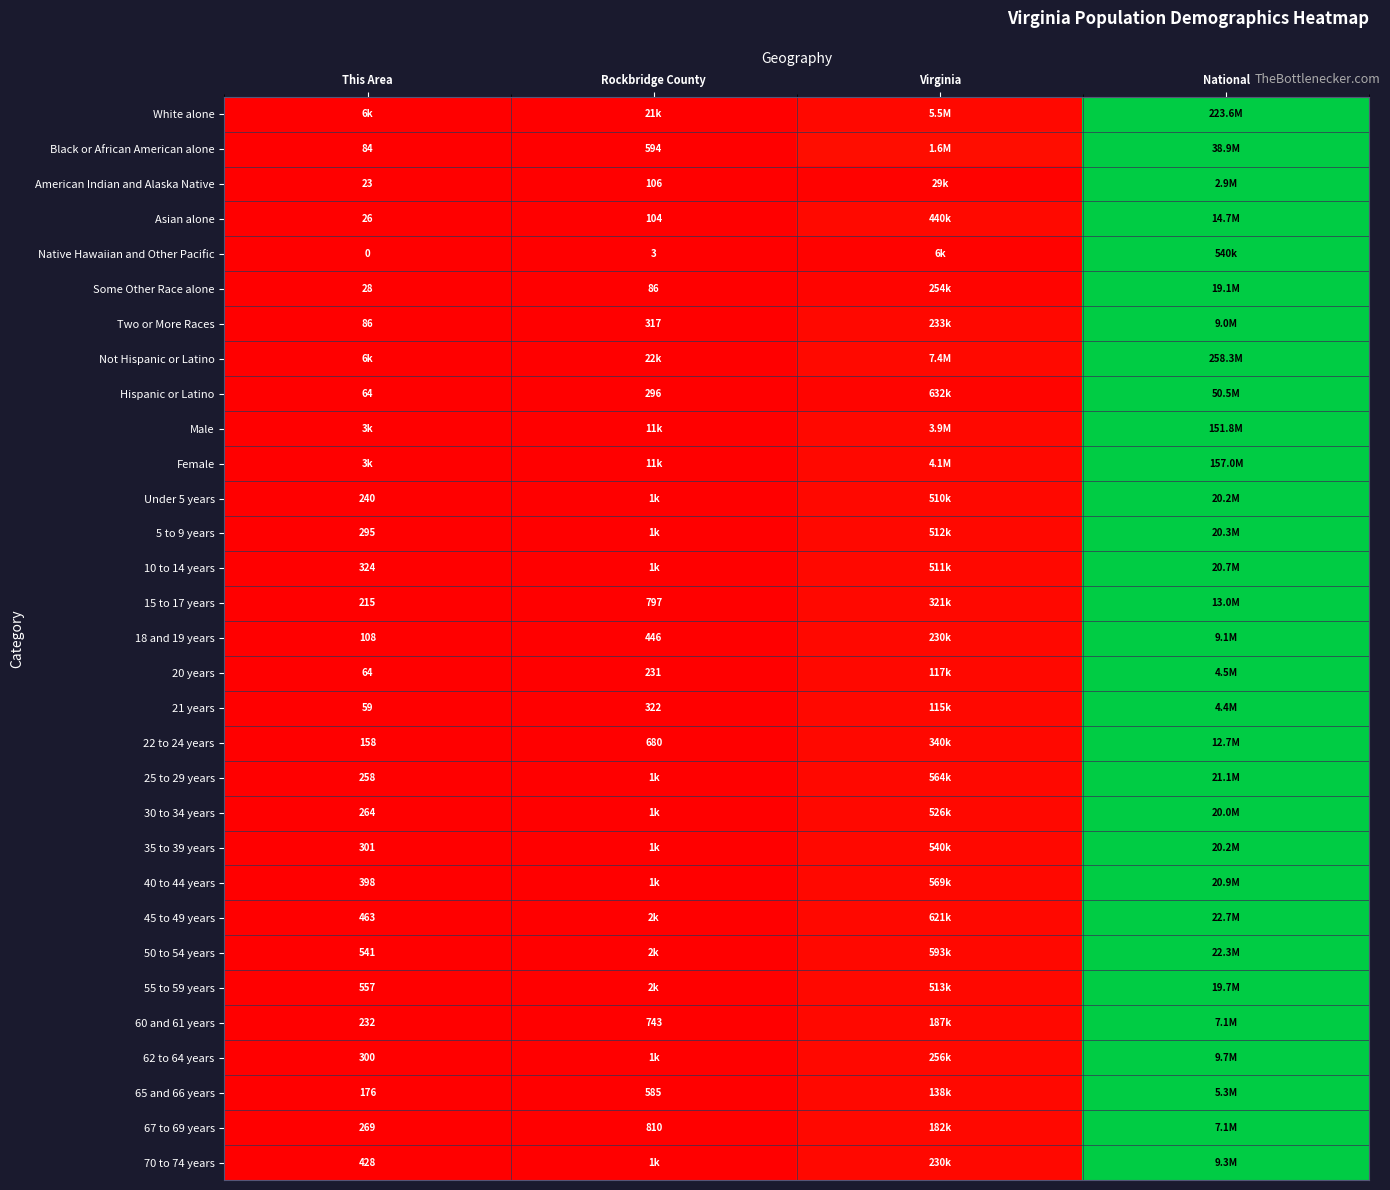

List the labels in order of 70 to 74 years value, smallest first.

This Area, Rockbridge County, Virginia, National